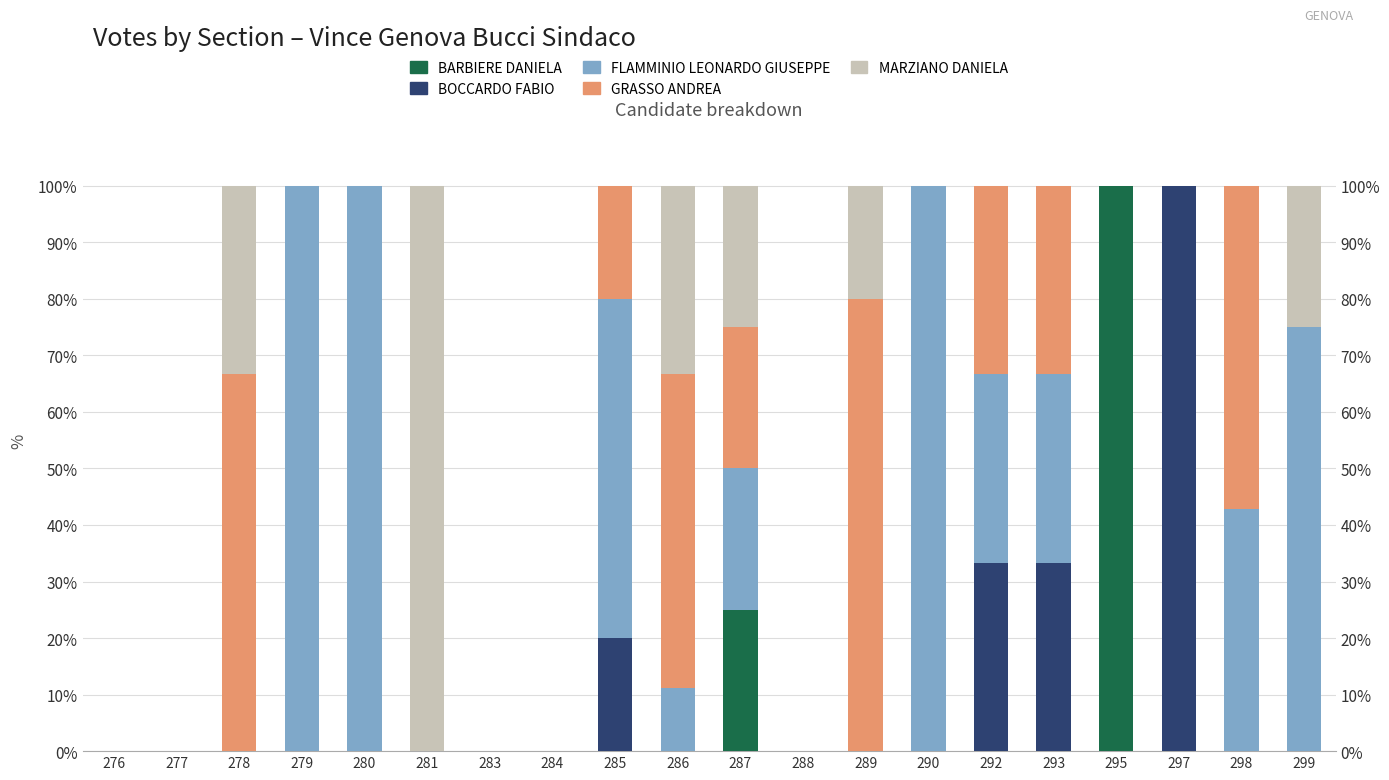

Reading left to right, what are all the values shown in this chart?

BARBIERE DANIELA: 0.0	0.0	0.0	0.0	0.0	0.0	0.0	0.0	0.0	0.0	25.0	0.0	0.0	0.0	0.0	0.0	100.0	0.0	0.0	0.0
BOCCARDO FABIO: 0.0	0.0	0.0	0.0	0.0	0.0	0.0	0.0	20.0	0.0	0.0	0.0	0.0	0.0	33.3	33.3	0.0	100.0	0.0	0.0
FLAMMINIO LEONARDO GIUSEPPE: 0.0	0.0	0.0	100.0	100.0	0.0	0.0	0.0	60.0	11.1	25.0	0.0	0.0	100.0	33.3	33.3	0.0	0.0	42.9	75.0
GRASSO ANDREA: 0.0	0.0	66.7	0.0	0.0	0.0	0.0	0.0	20.0	55.6	25.0	0.0	80.0	0.0	33.3	33.3	0.0	0.0	57.1	0.0
MARZIANO DANIELA: 0.0	0.0	33.3	0.0	0.0	100.0	0.0	0.0	0.0	33.3	25.0	0.0	20.0	0.0	0.0	0.0	0.0	0.0	0.0	25.0